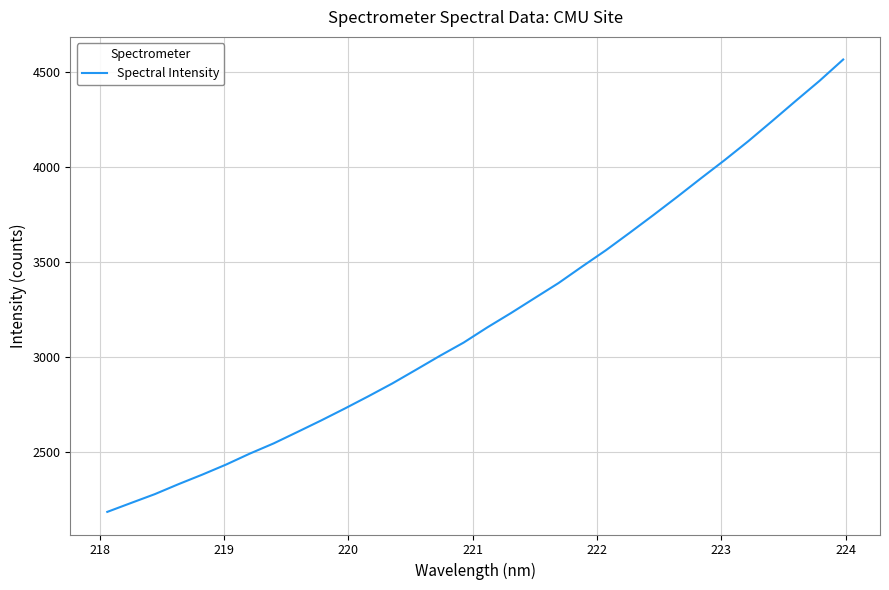

What is the difference between the maximum and minimum values?

2384.8